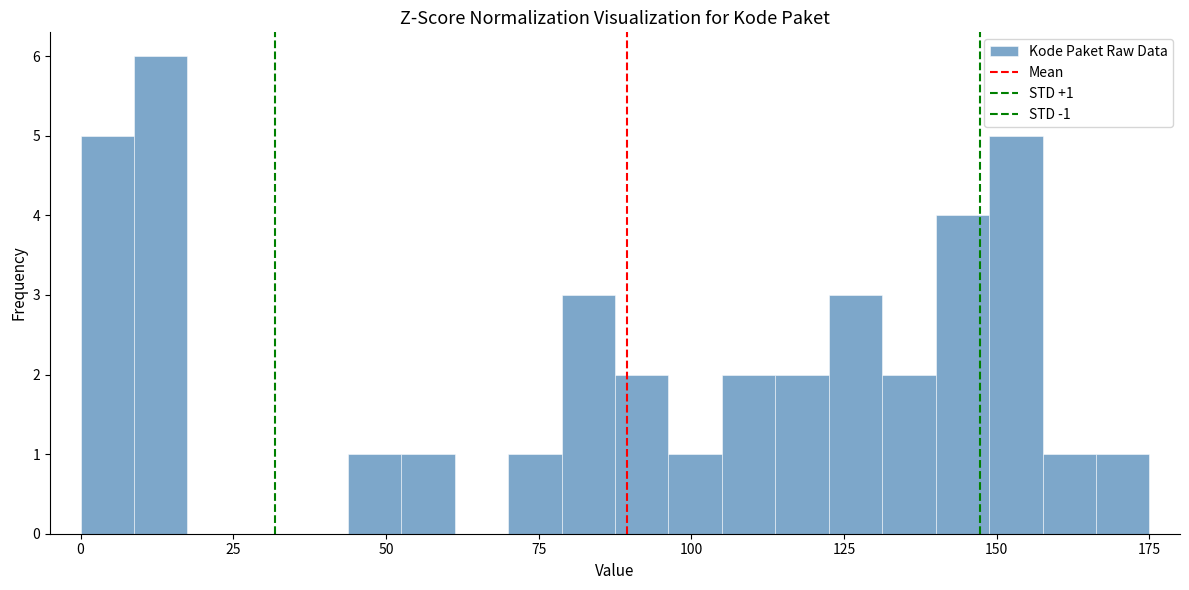

Read against the x-axis, roughly where is the centre of the tallest bar?

15